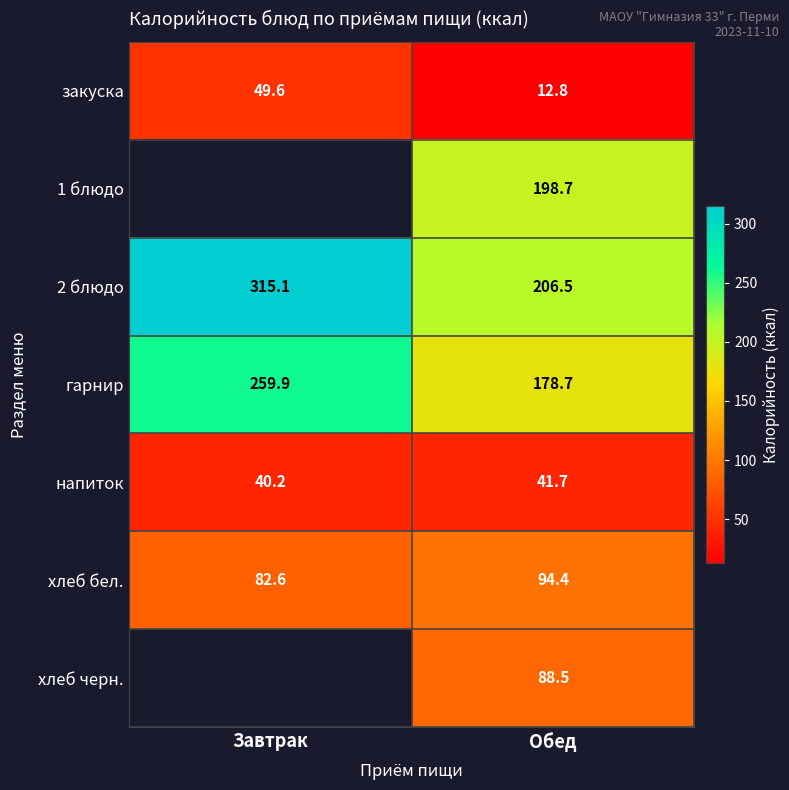

What is the difference between the напиток values at Завтрак and Обед?

1.5